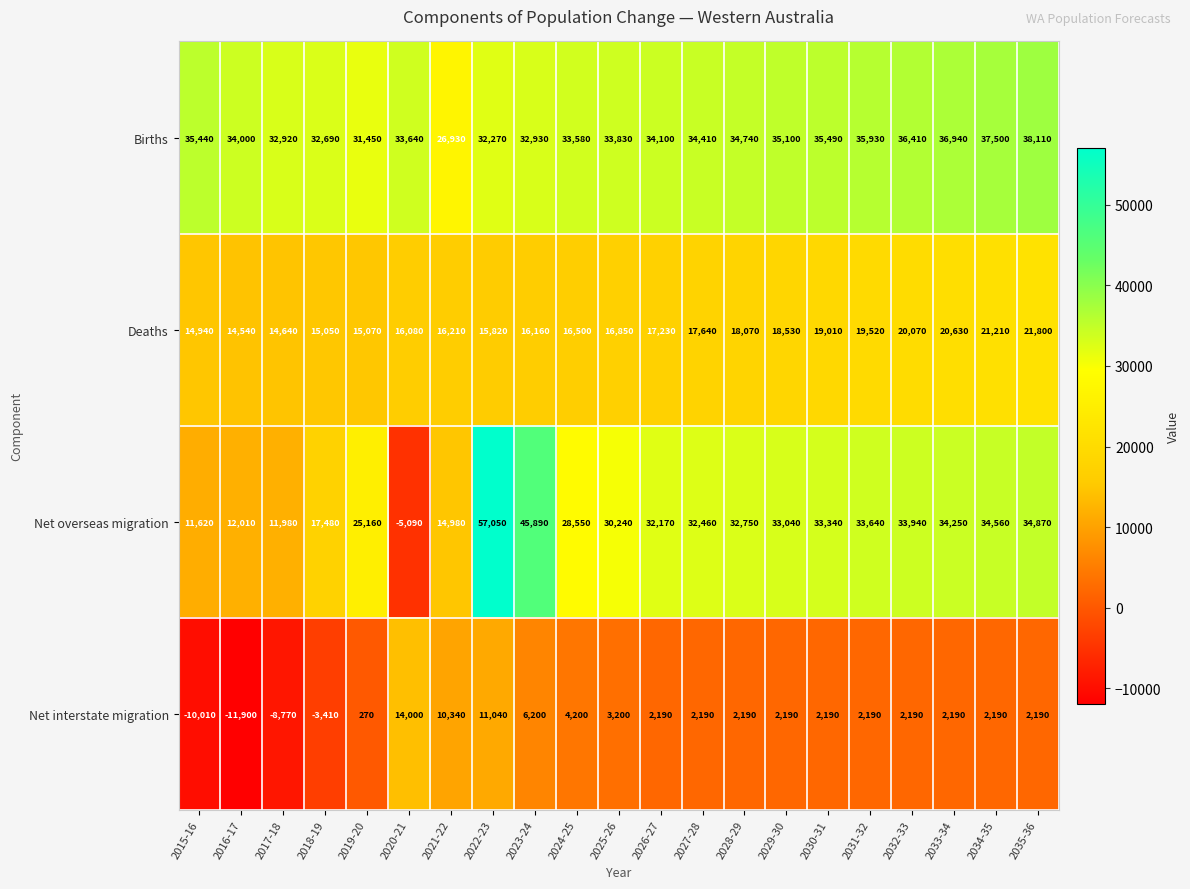

What is the difference between the Births values at 2026-27 and 2018-19?

1410